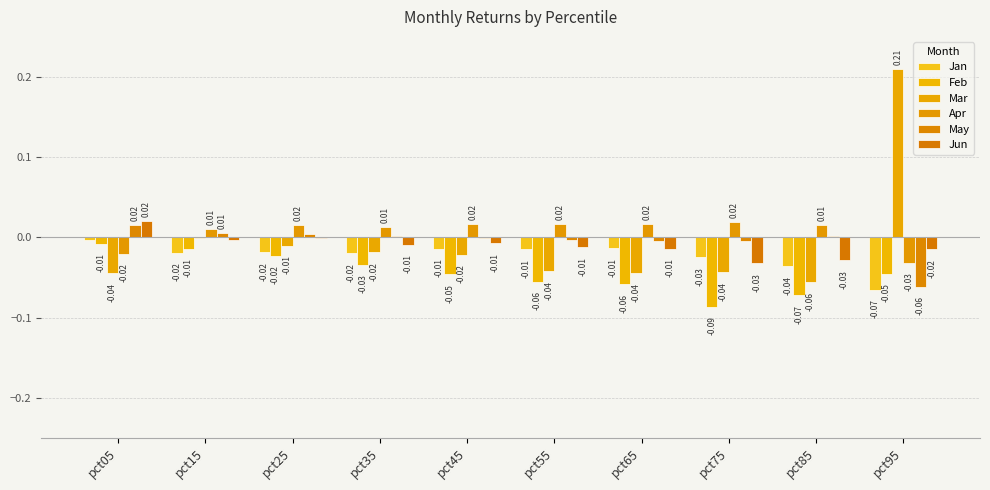

How many data points in Apr are above 0?

8